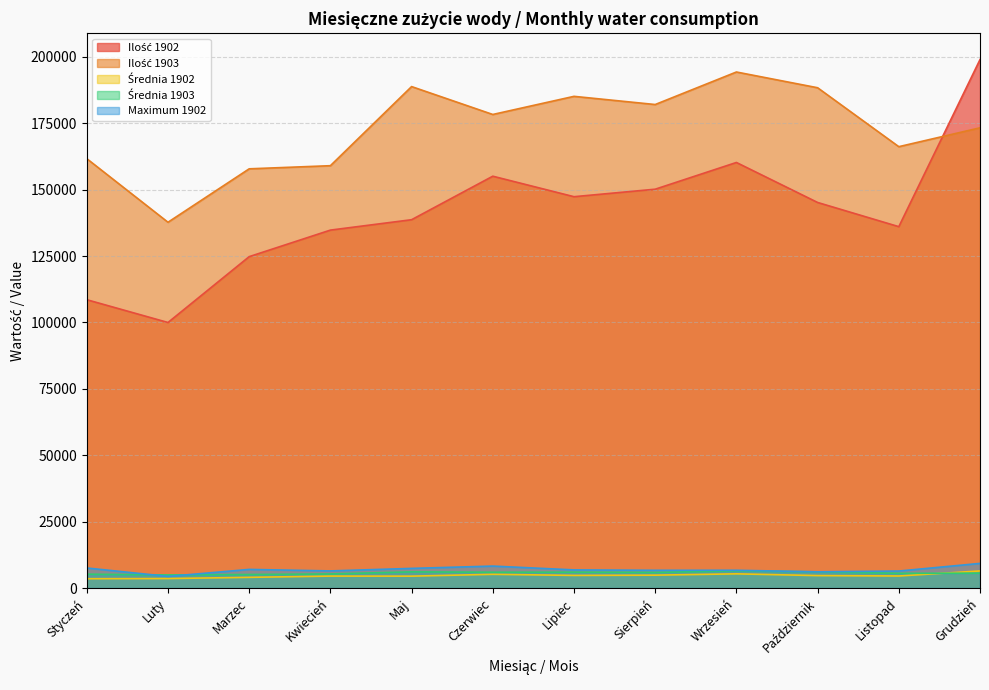

At which label does Ilość 1903 first exceed 178340?

Maj